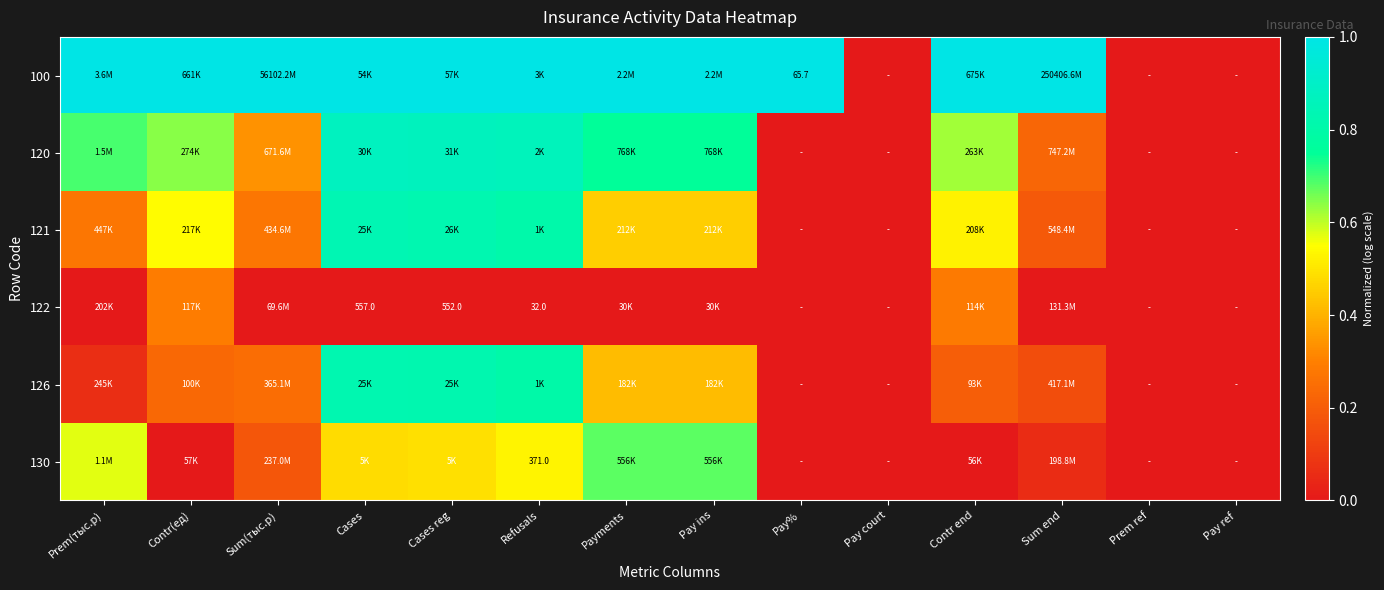

Count the number of categories in the chart.

14